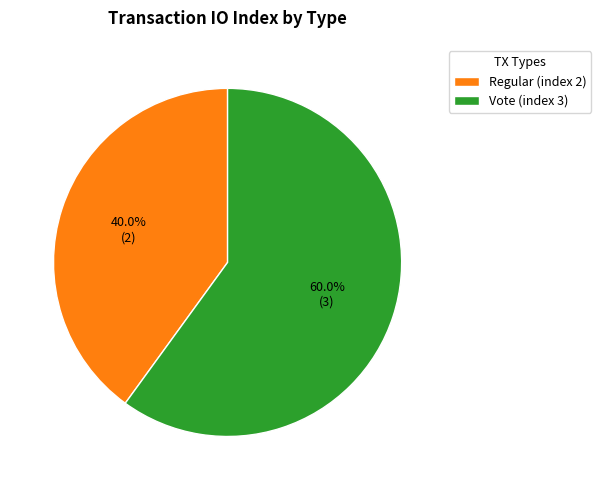

Which category accounts for the majority?

Vote (index 3)